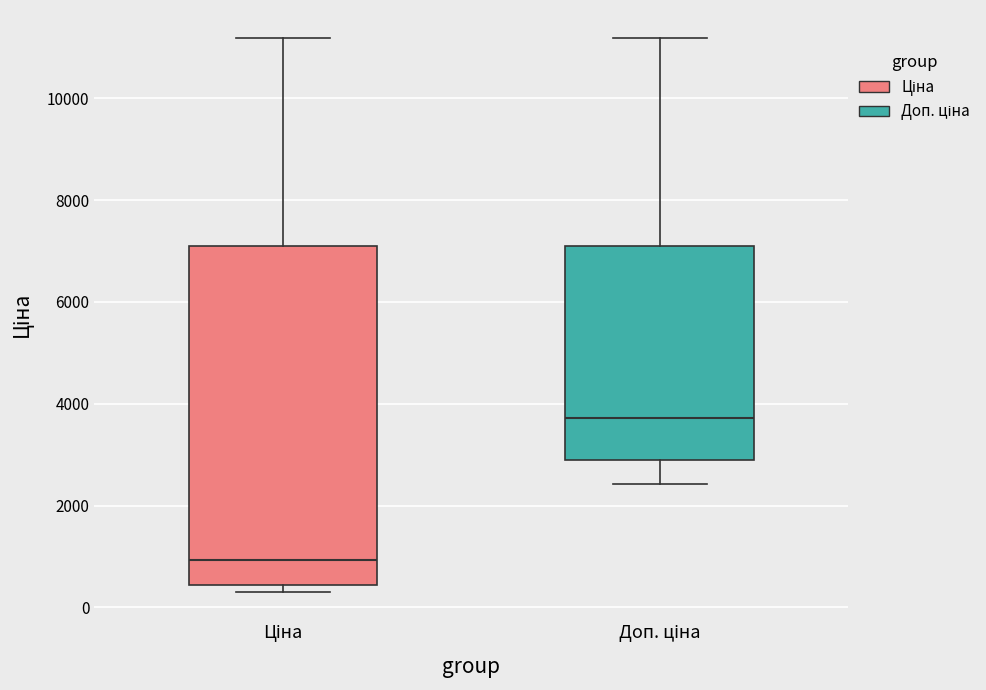

Where does the upper whisker of the box for Ціна end on the y-axis? The values are not printed on the chart, so give them approximately, as read against the axis.

11200